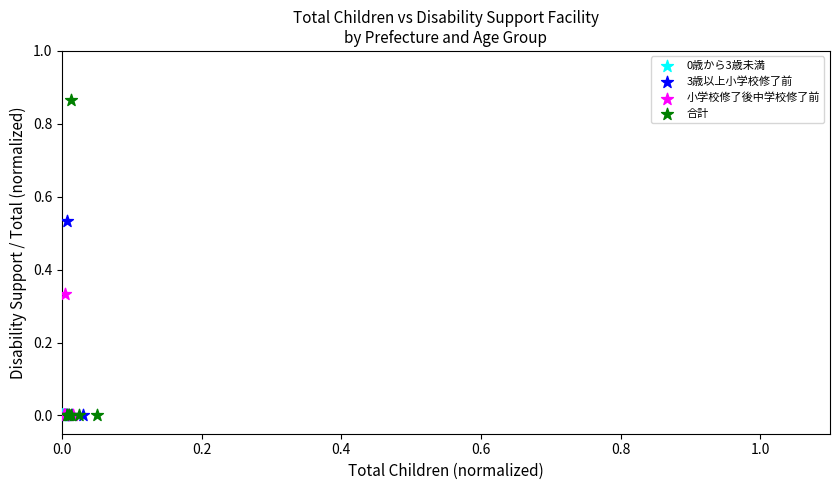

Which series reaches the maximum Y coordinate?

合計